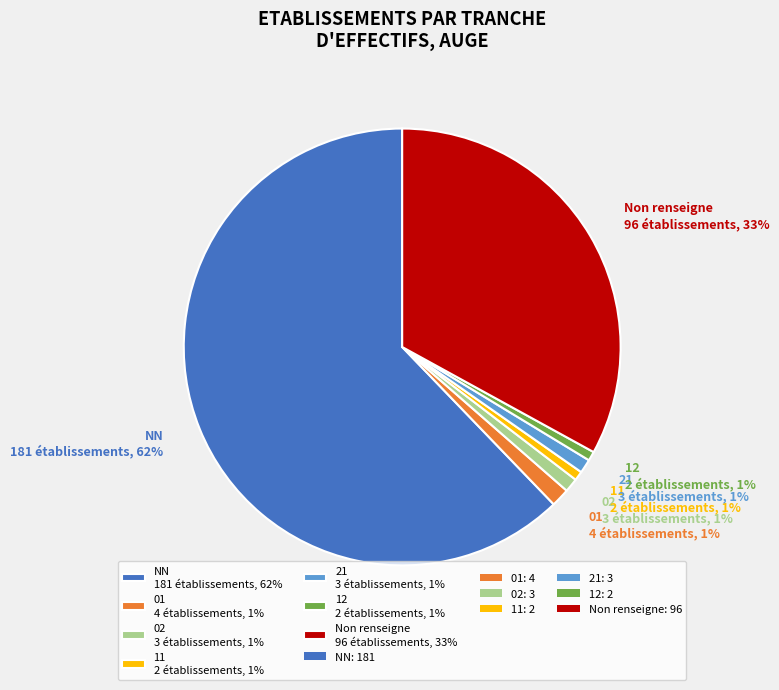

Is there any slice that represents more than half of the pie?

Yes